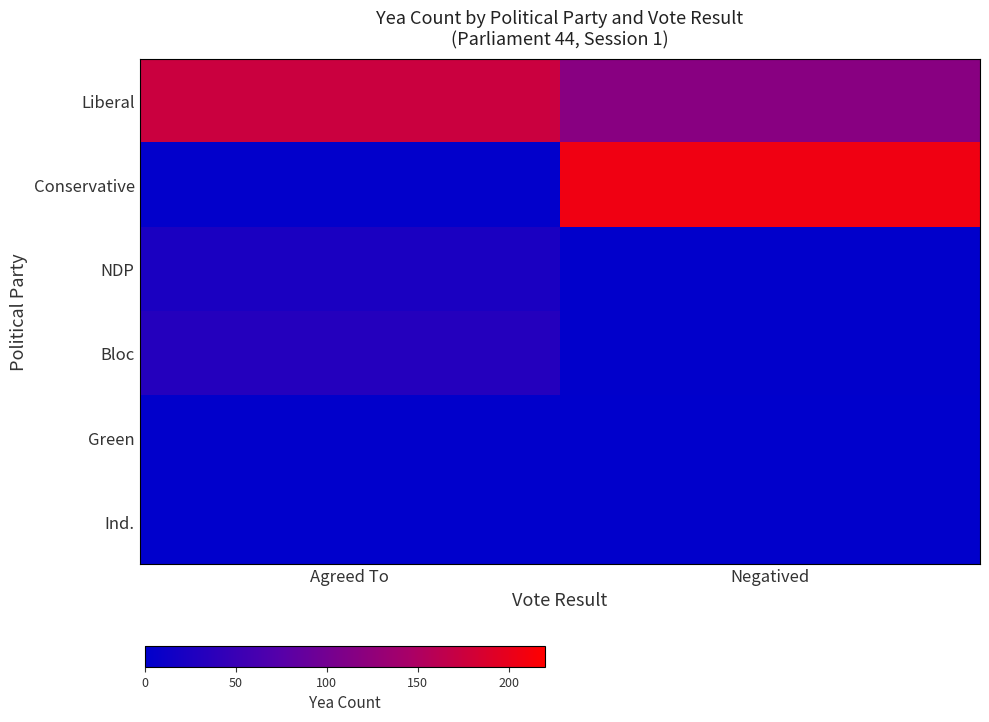

Reading right to left, extract all data points from this chart.

Liberal: Negatived=117	Agreed To=174
Conservative: Negatived=207	Agreed To=2
NDP: Negatived=1	Agreed To=24
Bloc: Negatived=1	Agreed To=32
Green: Negatived=0	Agreed To=1
Ind.: Negatived=1	Agreed To=0